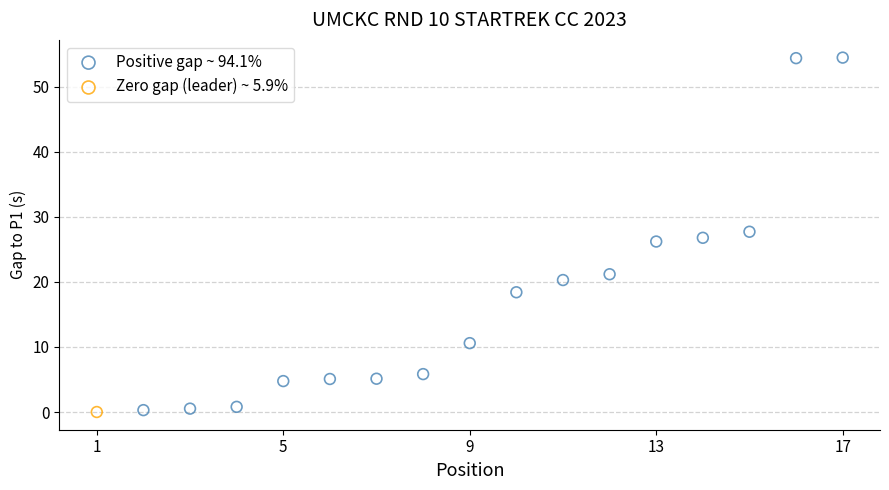

What are all the series names shown in the legend?

Positive gap ~ 94.1%, Zero gap (leader) ~ 5.9%